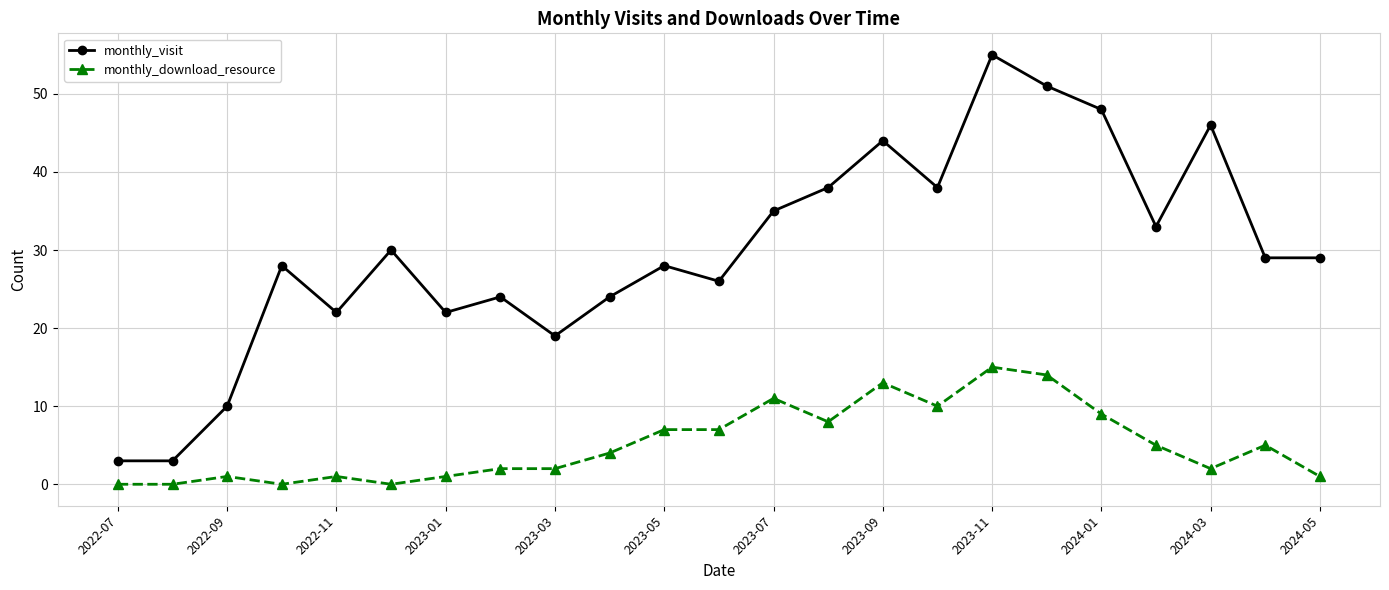

True or false: monthly_download_resource and monthly_visit intersect in this chart.

False